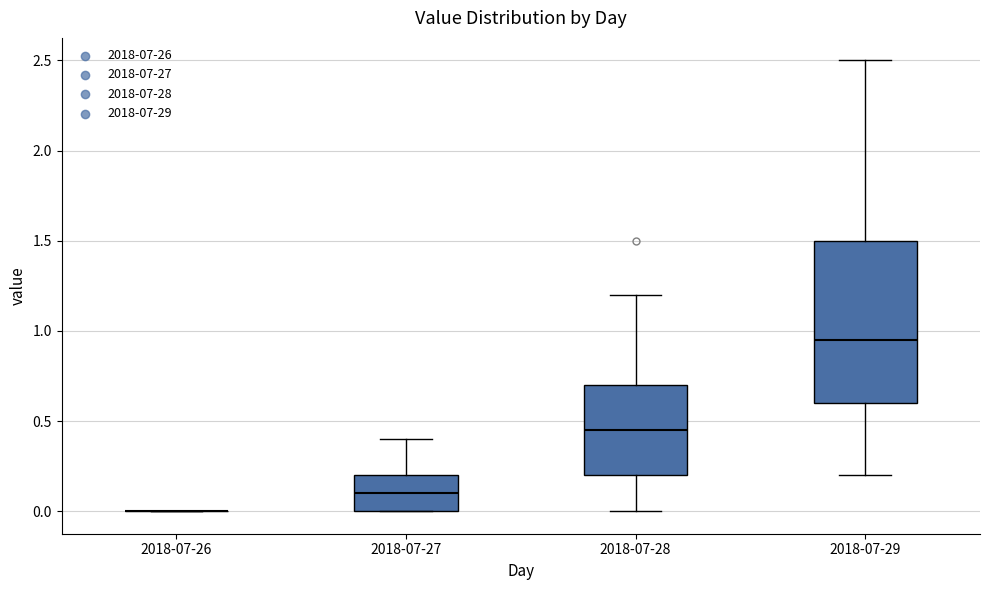

Which box is the tallest, from its lower edge to its upper edge?

2018-07-29